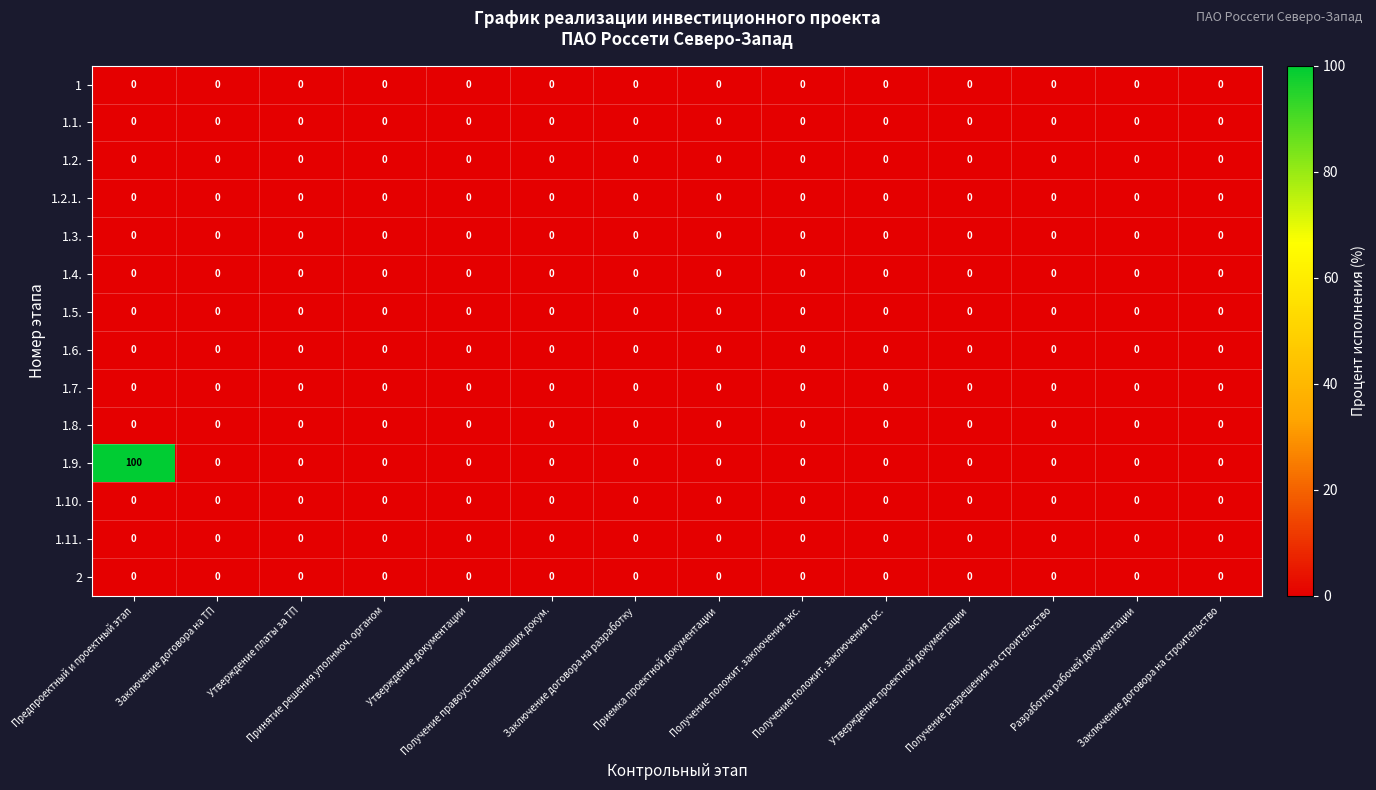

What is the maximum value shown in the chart?

100